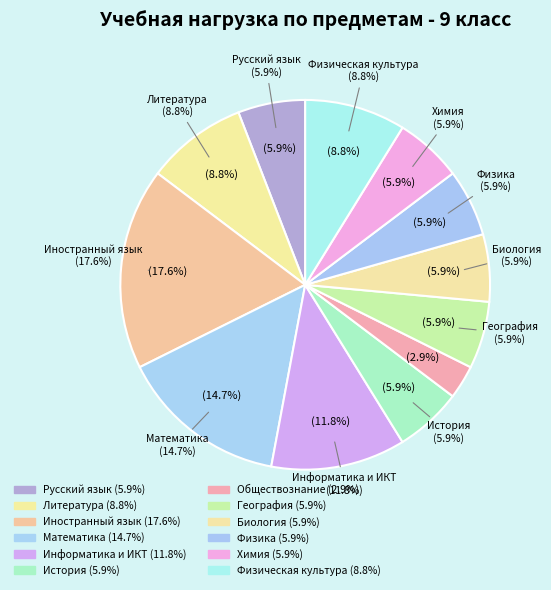

True or false: Физика accounts for 1% of the total.

False